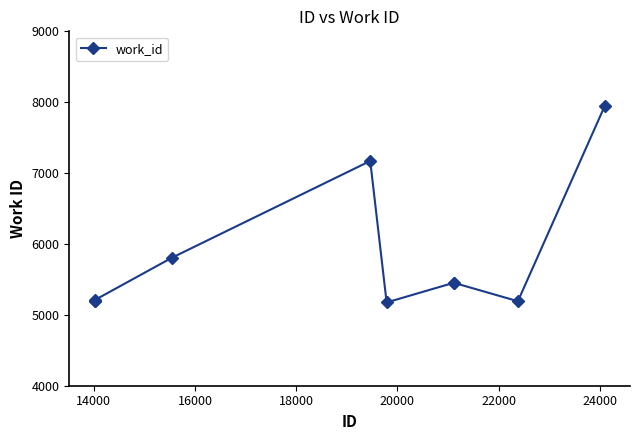

How many categories are shown in the chart?

10